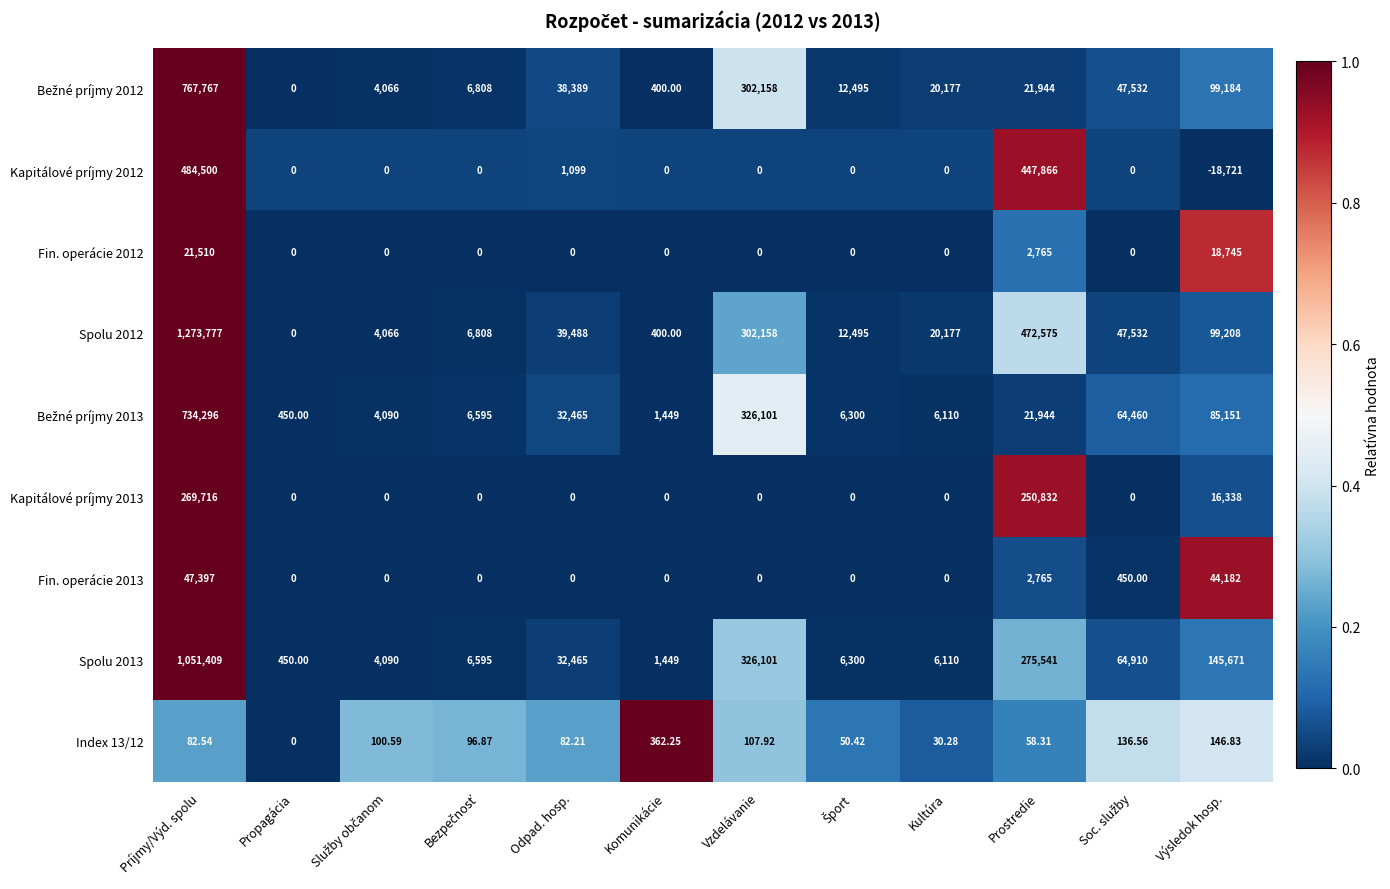

At which label does Fin. operácie 2012 reach its peak?

Príjmy/Výd. spolu